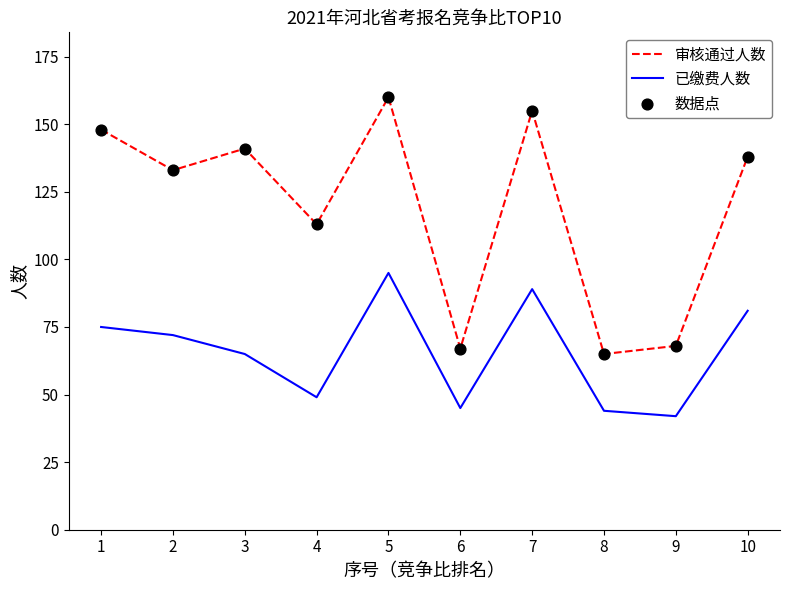

At which category is the sum across all series the highest?

5